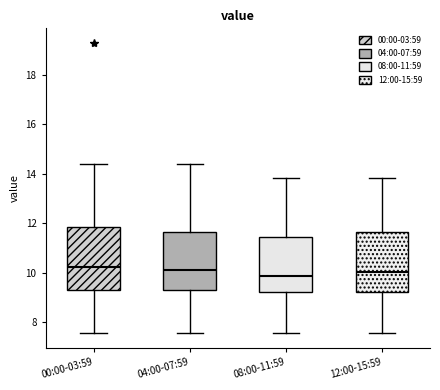

Reading left to right, transcribe this box plot: for each box, give where its median line is, the range the box spans, and where its two whiskers end, as read against the y-axis. The values are not printed on the chart, so give them approximately, as read against the axis.

00:00-03:59: median 10.2, box 9.2 to 11.8, whiskers 7.6 to 14.4
04:00-07:59: median 10.2, box 9.2 to 11.6, whiskers 7.6 to 14.4
08:00-11:59: median 9.8, box 9.2 to 11.4, whiskers 7.6 to 13.8
12:00-15:59: median 10.0, box 9.2 to 11.6, whiskers 7.6 to 13.8